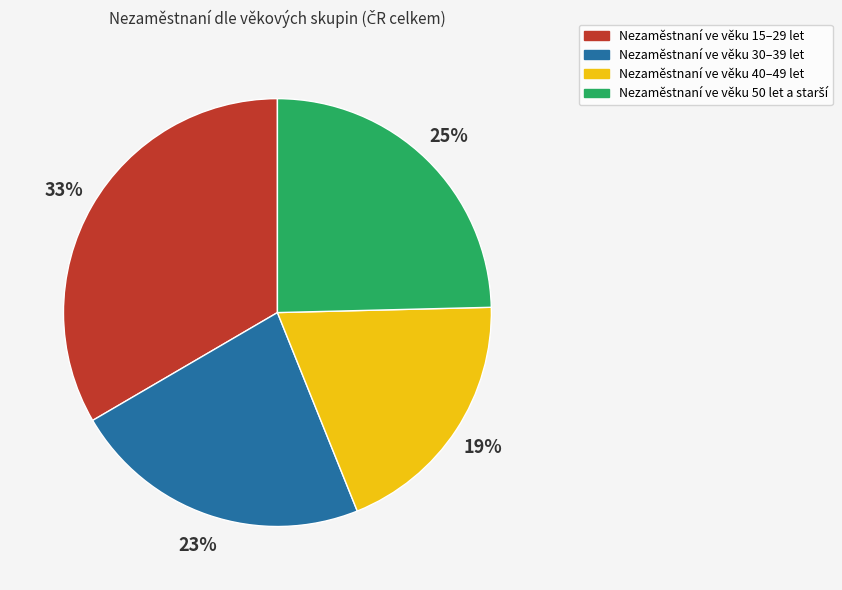

To the nearest percent, what percentage of the pie is Nezaměstnaní ve věku 30–39 let?

23%